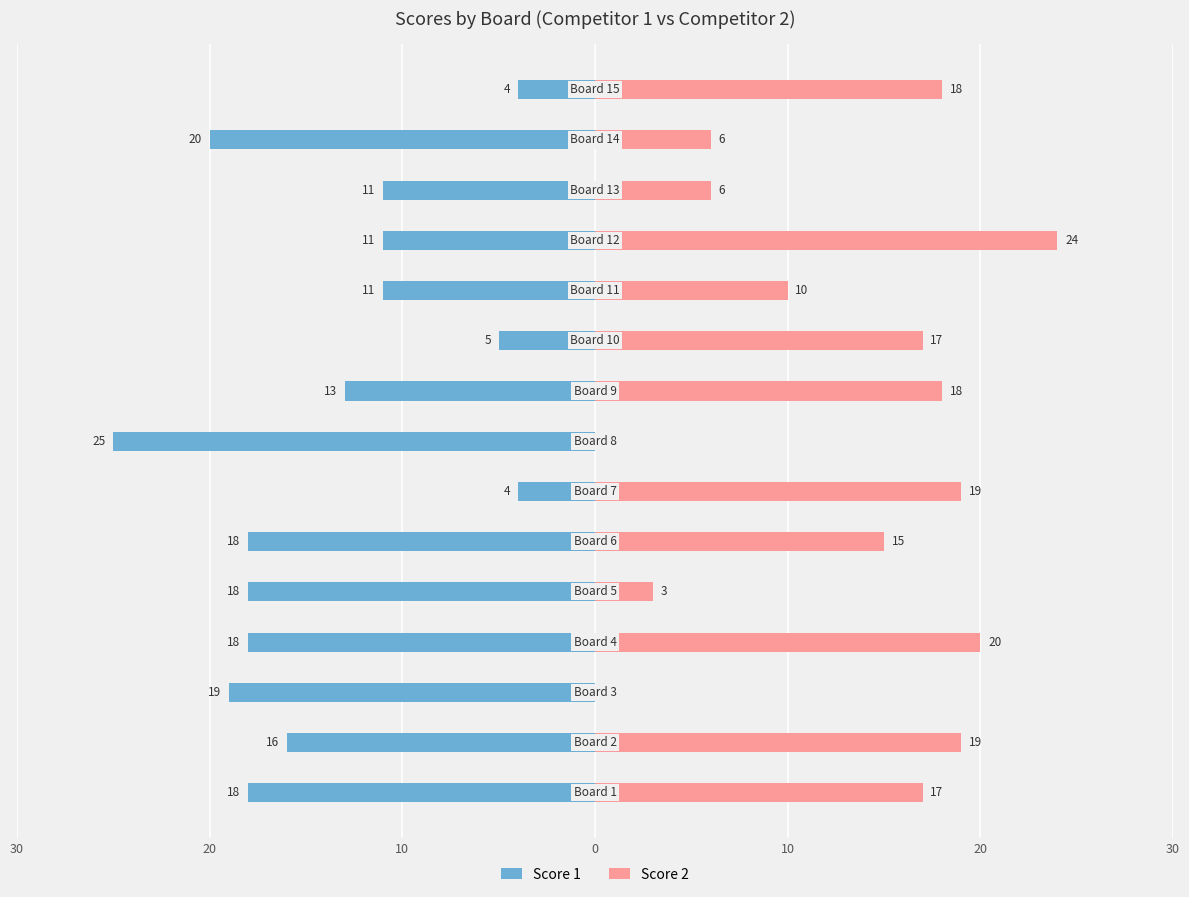

Rank the series by their average value, from highest to lowest.

Score 2, Score 1